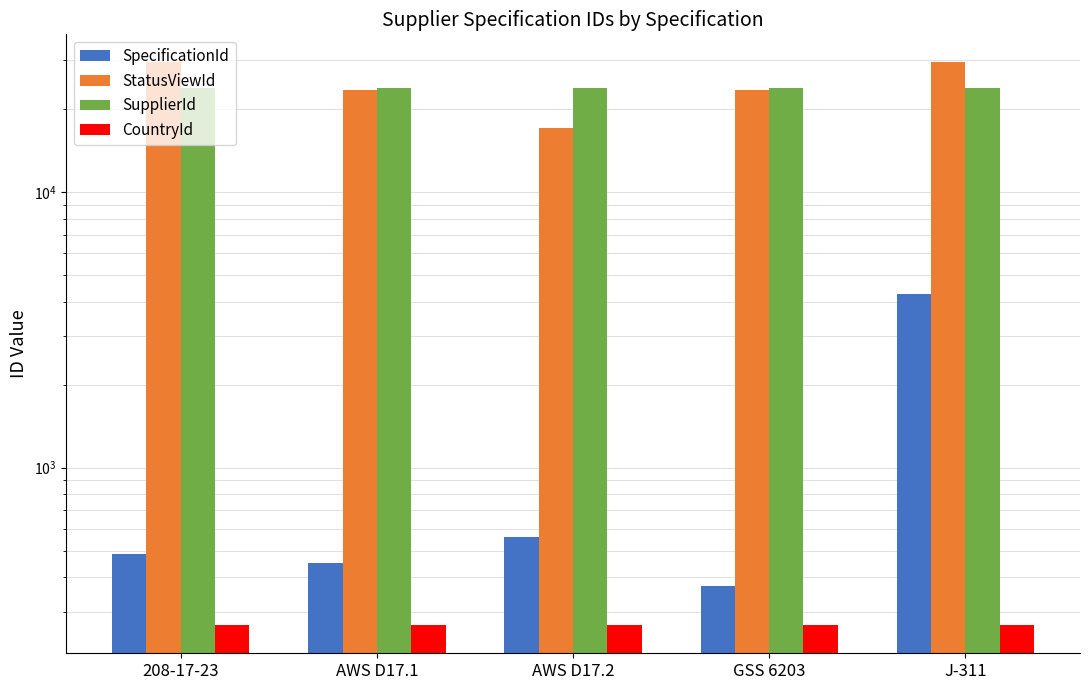

Which category has the lowest value in the CountryId series?

208-17-23